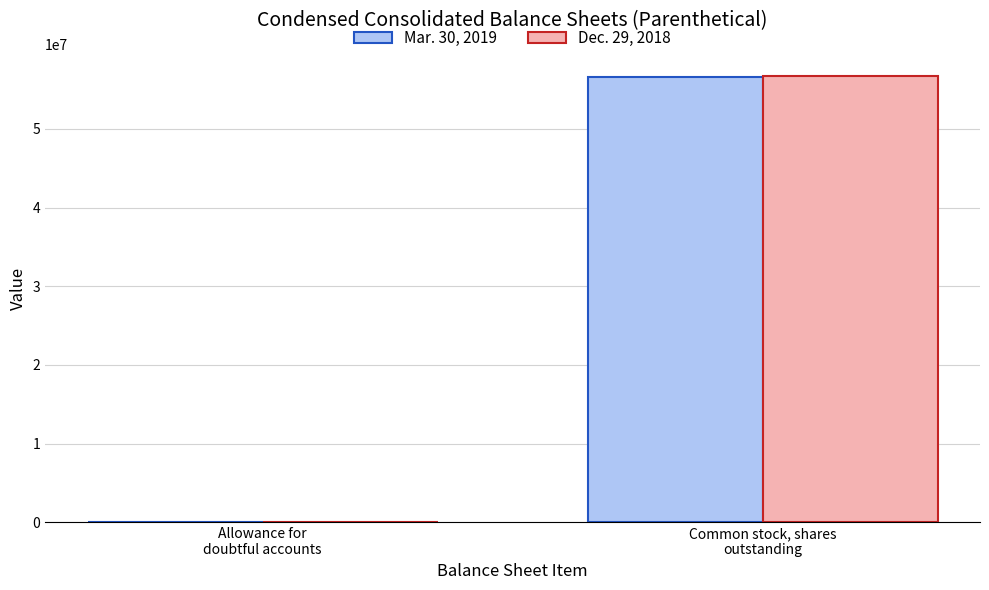

How many data points does each series have?

2